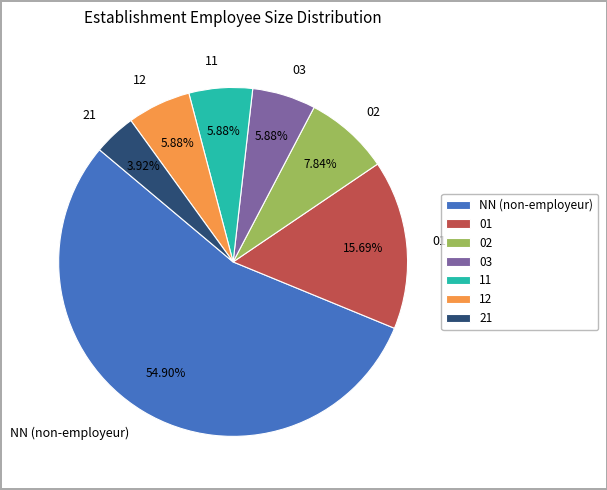

What is the ratio of the value at 02 to the value at 21?

2.0